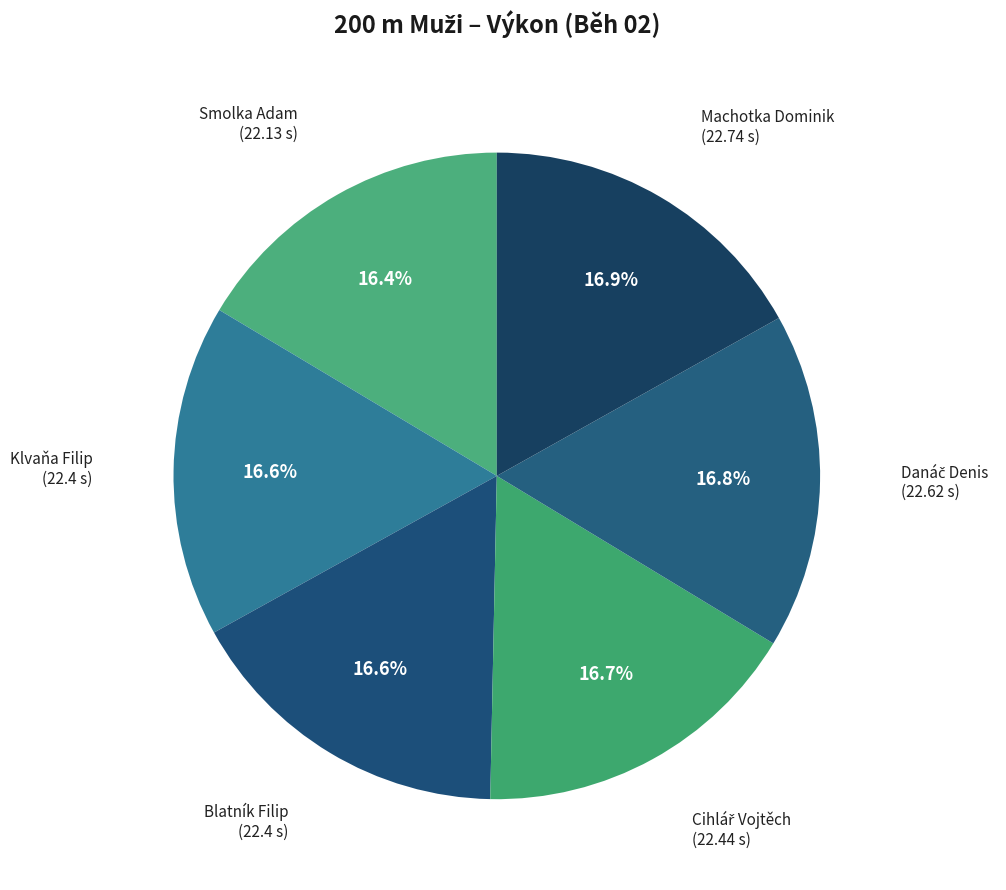

Do Klvaňa Filip and Blatník Filip together represent more than half of the pie?

No